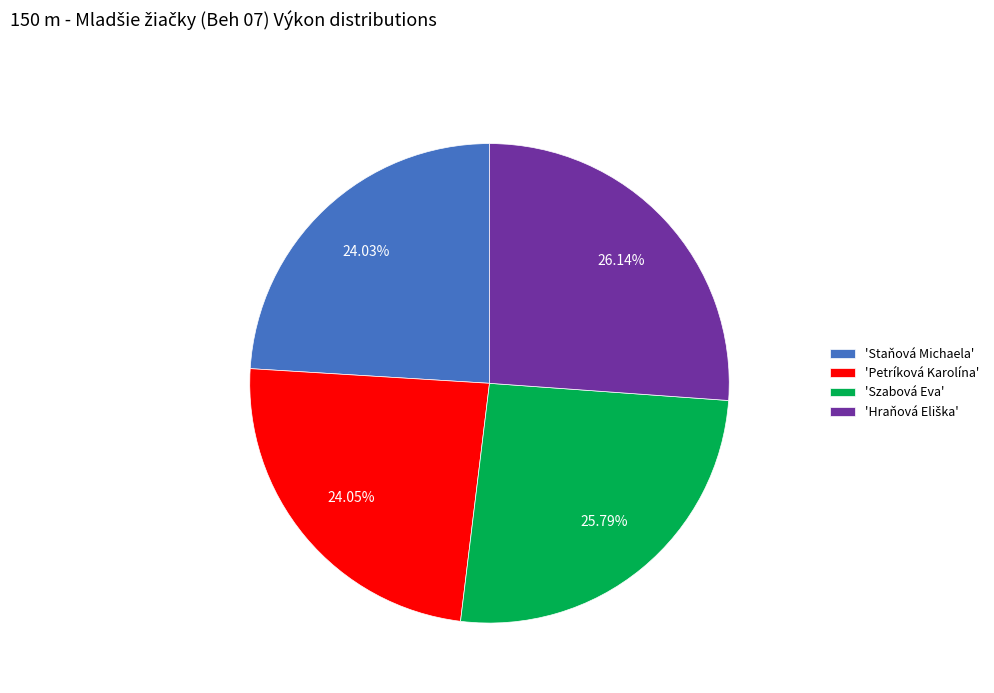

Approximately how many times larger is the value at 'Petríková Karolína' compared to 'Staňová Michaela'?

1.0